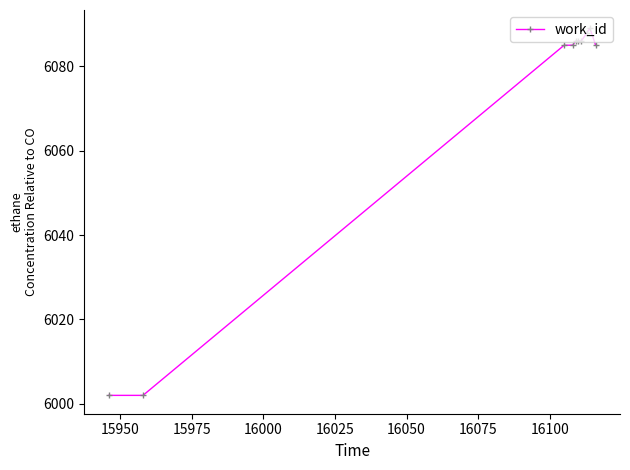

What is the maximum value shown in the chart?

6089